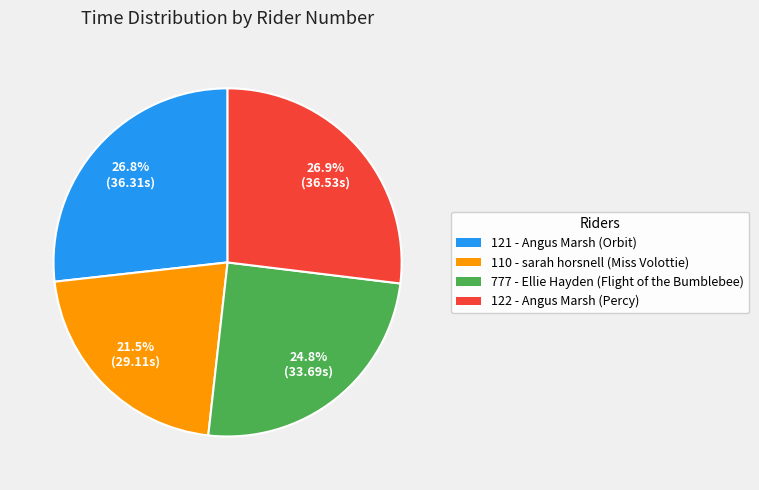

Is the sum of 121 and 122 greater than half?

Yes